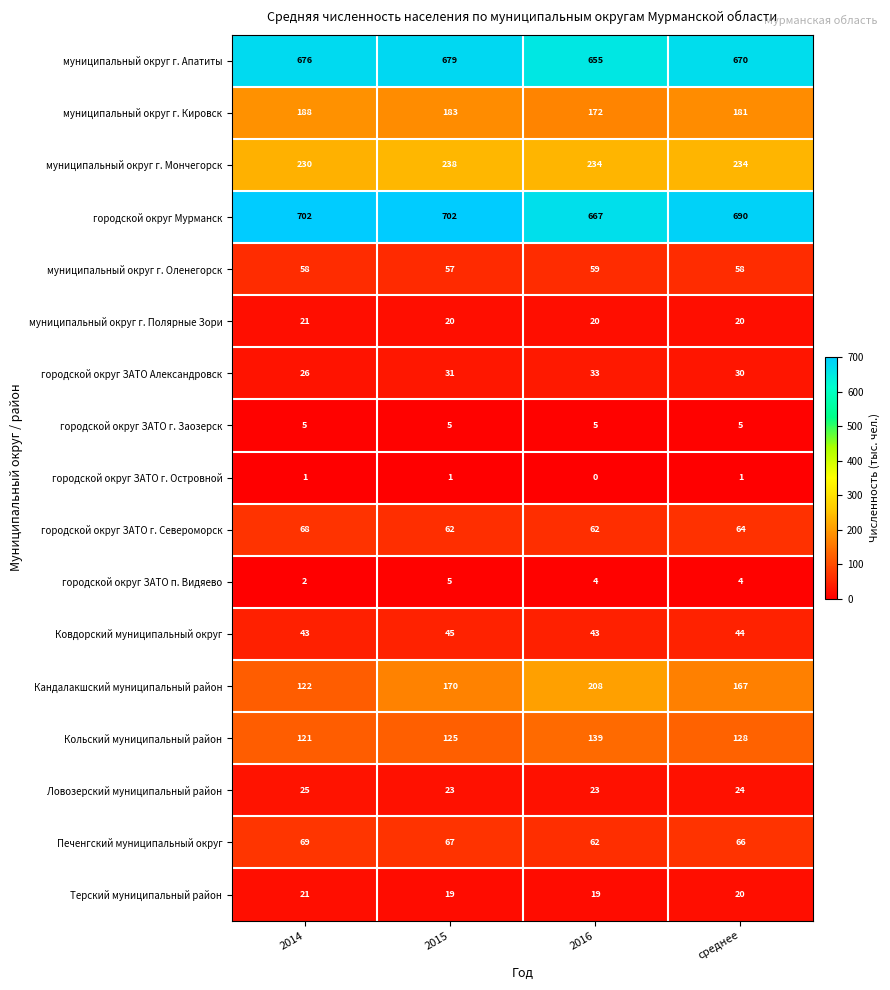

List the labels in order of Кольский муниципальный район value, largest first.

2016, среднее, 2015, 2014